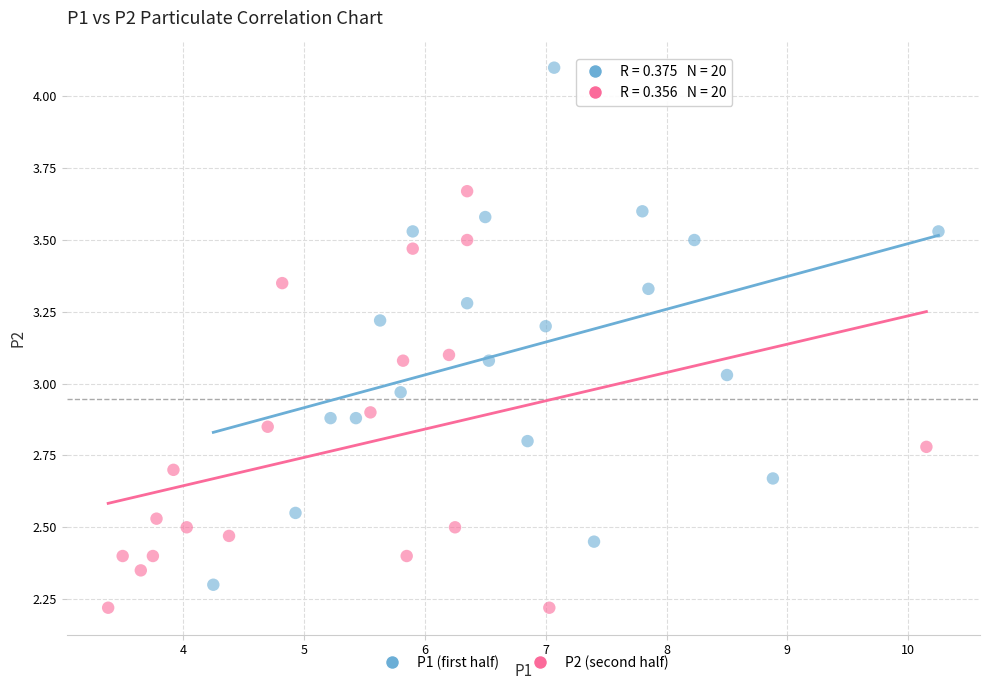

Which series has the largest Y range (max minus min)?

P1 (first half)